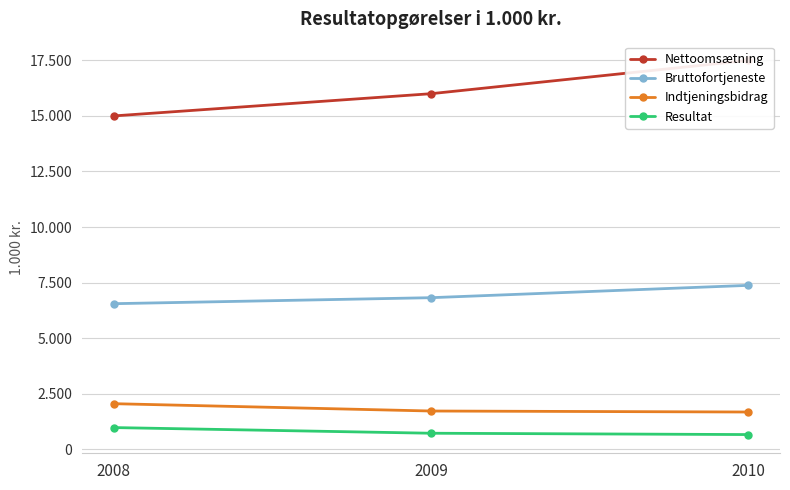

List the series in order of their peak value, highest first.

Nettoomsætning, Bruttofortjeneste, Indtjeningsbidrag, Resultat